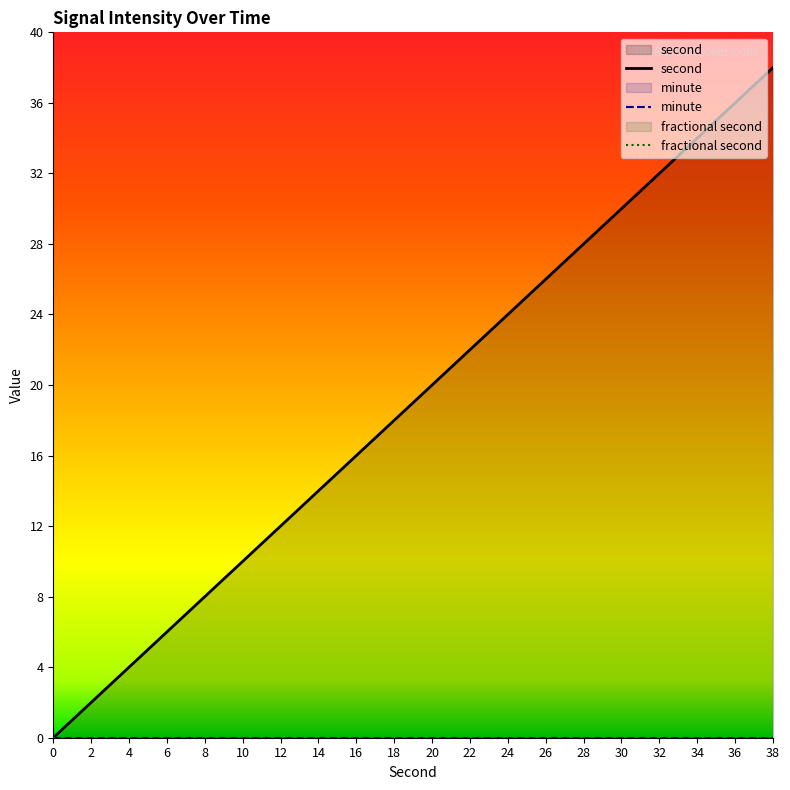

Reading left to right, transcribe all the data shown in this chart.

second: 0	2	4	6	8	10	12	14	16	18	20	22	24	26	28	30	32	34	36	38
minute: 0	0	0	0	0	0	0	0	0	0	0	0	0	0	0	0	0	0	0	0
fractional second: 0	0	0	0	0	0	0	0	0	0	0	0	0	0	0	0	0	0	0	0